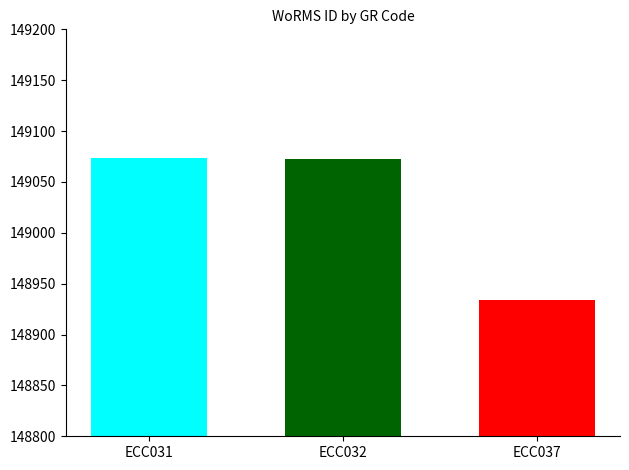

Does the chart contain any negative values?

No